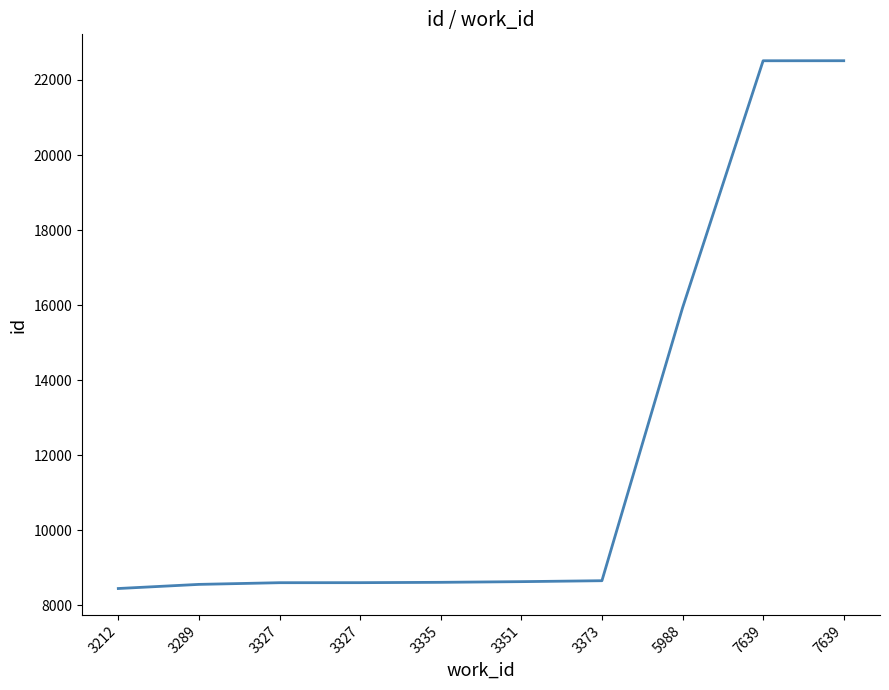

How many lines are shown in the chart?

1